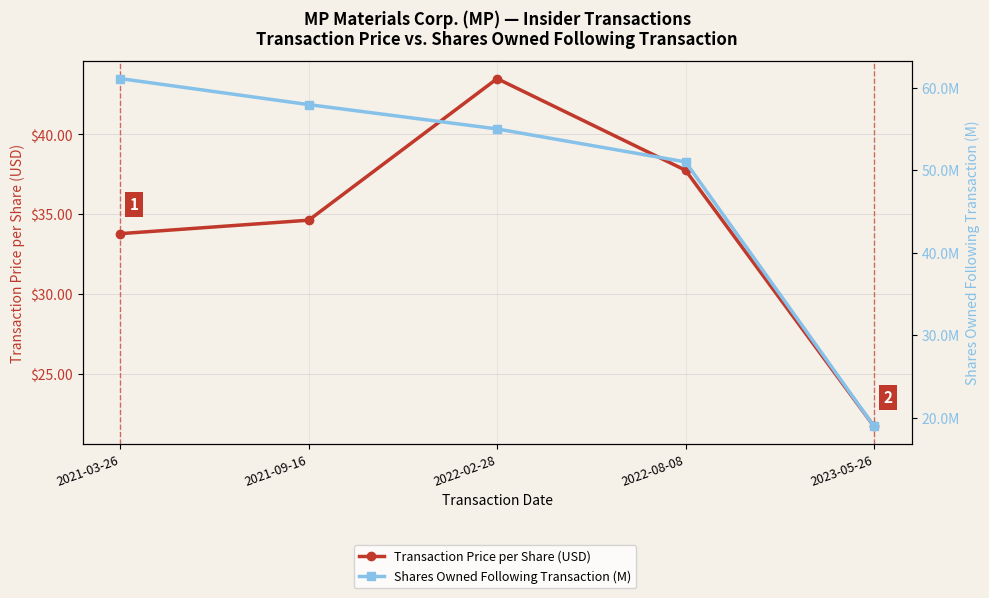

The value of Shares Owned Following Transaction (M) at 2022-02-28 is 25.3. True or false?

False